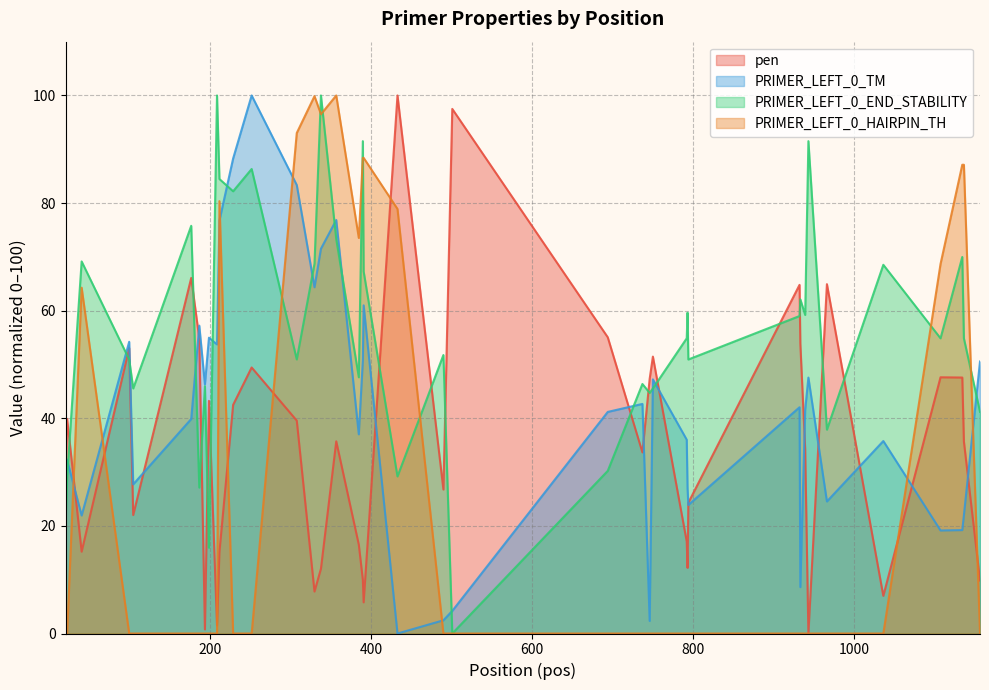

How many times do pen and PRIMER_LEFT_0_TM cross each other?

14